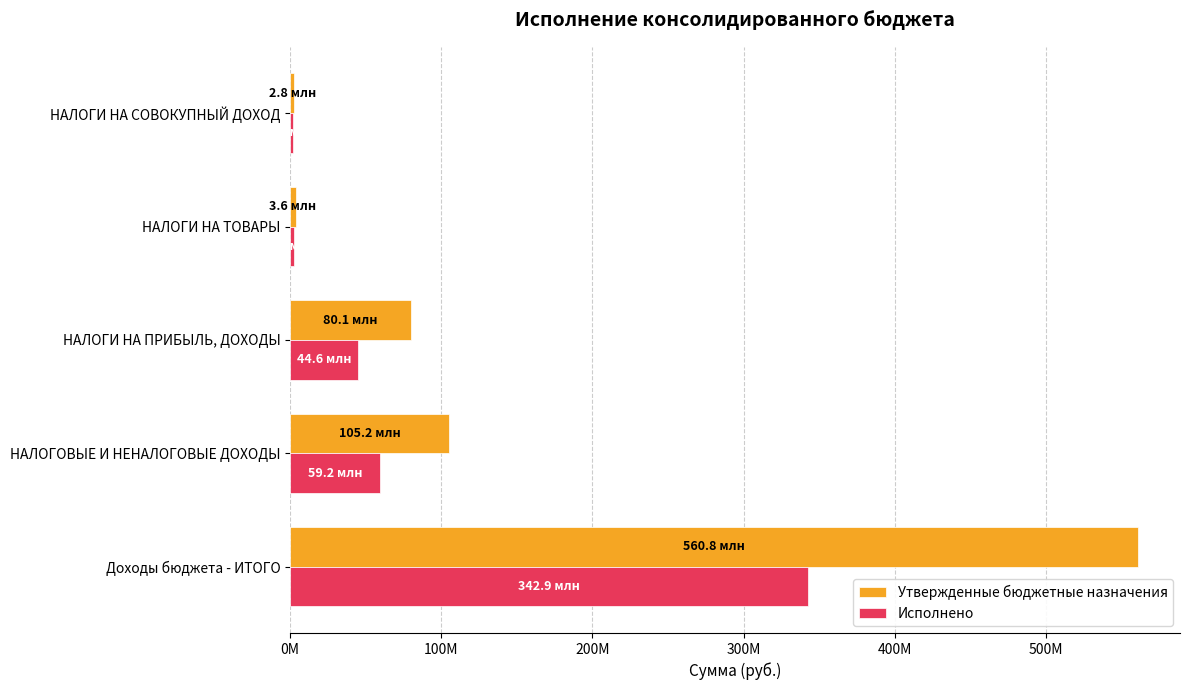

Rank the series by their average value, from lowest to highest.

Исполнено, Утвержденные бюджетные назначения